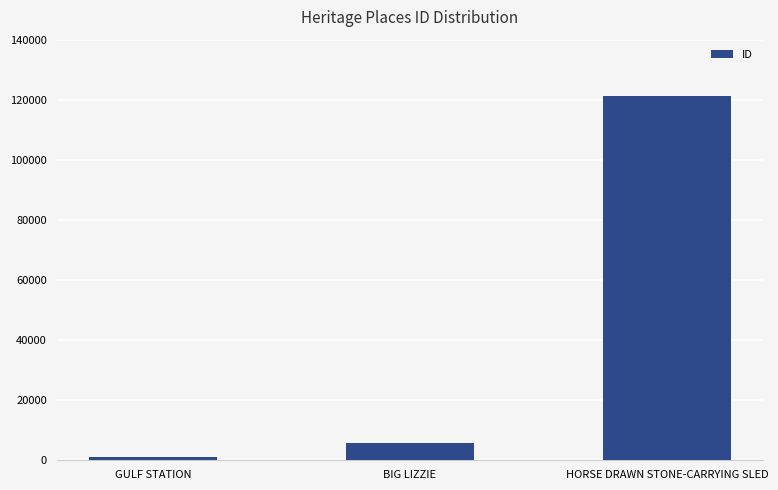

What is the label of the 3rd bar from the left?

HORSE DRAWN STONE-CARRYING SLED